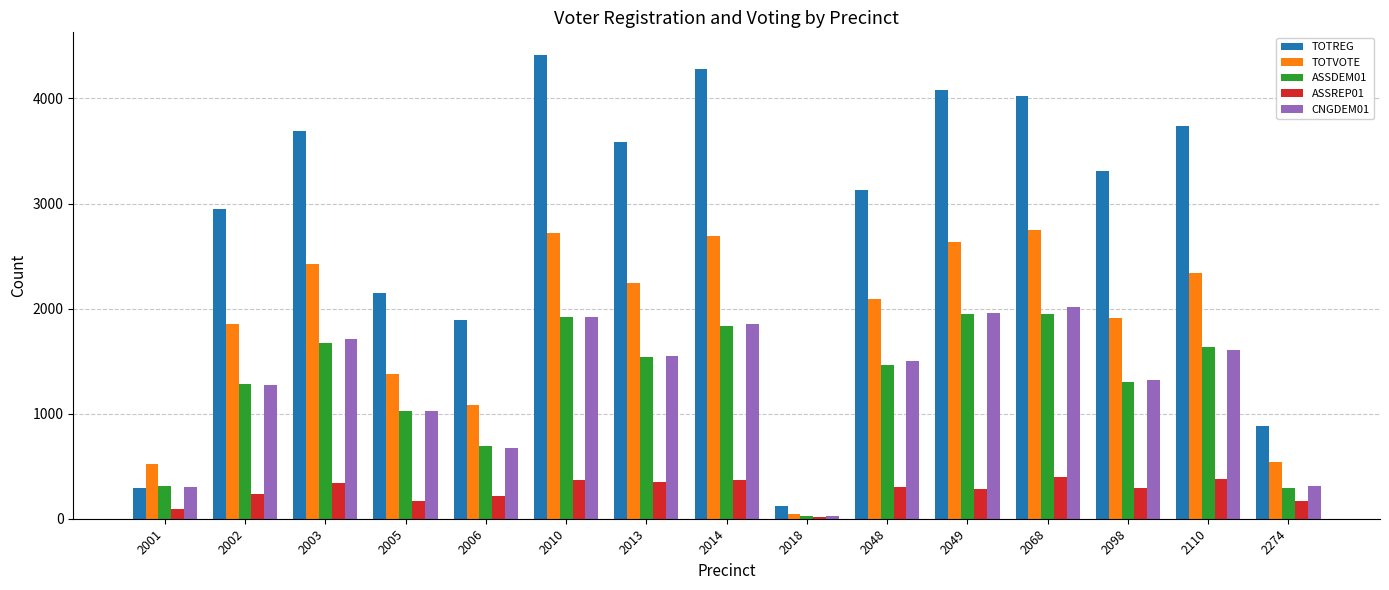

Is it true that ASSDEM01 equals 462 at 2274?

False